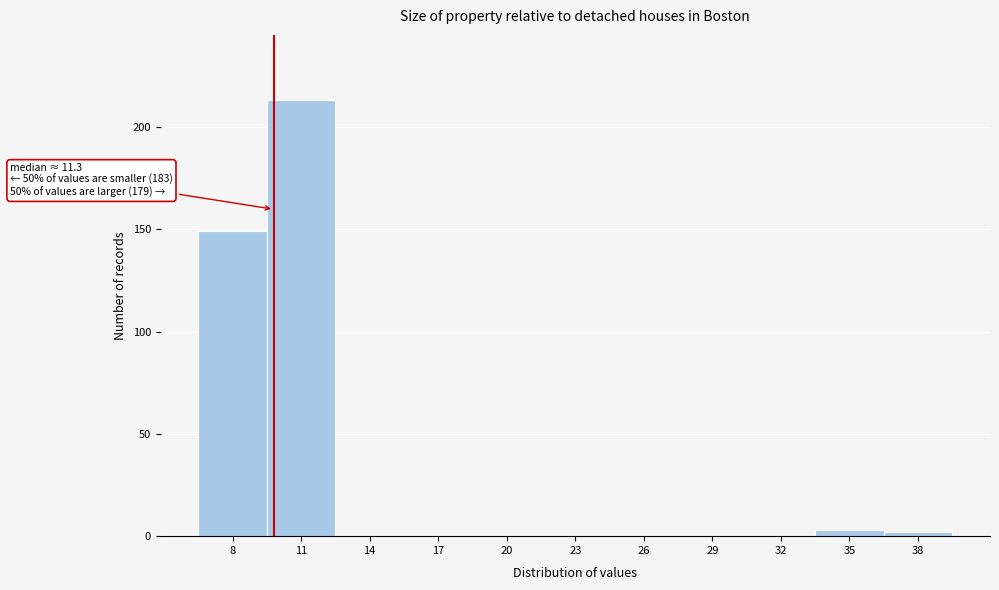

Reading left to right, transcribe all the data shown in this chart.

8=149	11=213	14=0	17=0	20=0	23=0	26=0	29=0	32=0	35=3	38=2